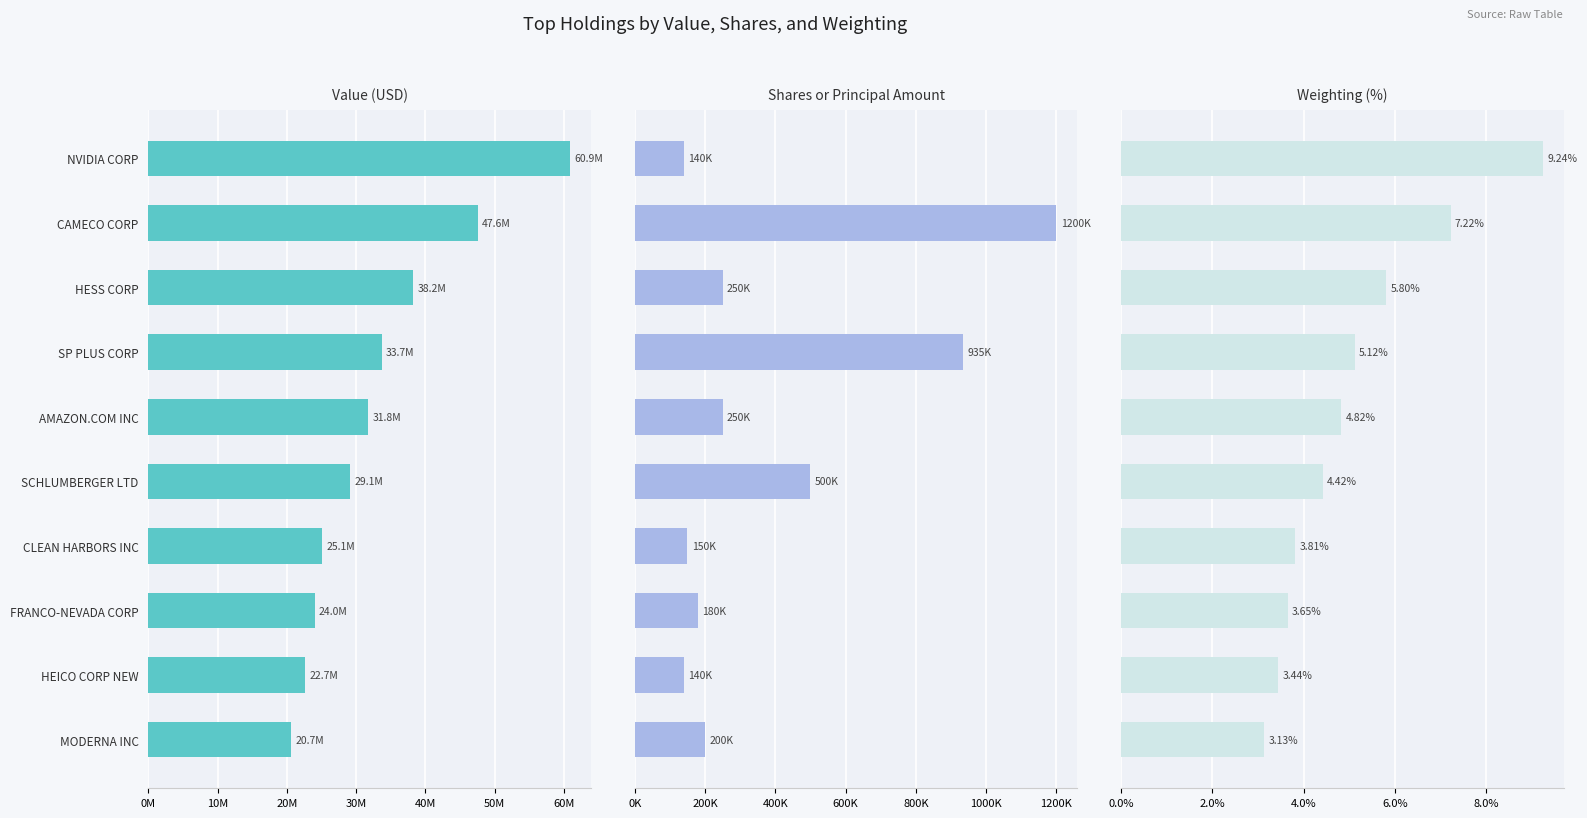

Is the value of Value at SCHLUMBERGER LTD greater than the value of Shares or principal amount at HESS CORP?

Yes